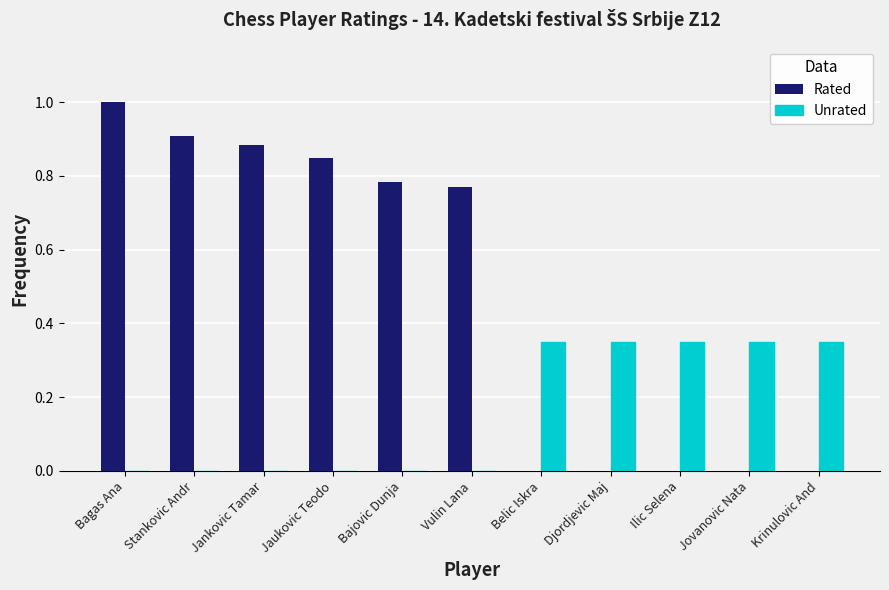

True or false: Rated has a value of -0.6 at Djordjevic Maj.

False